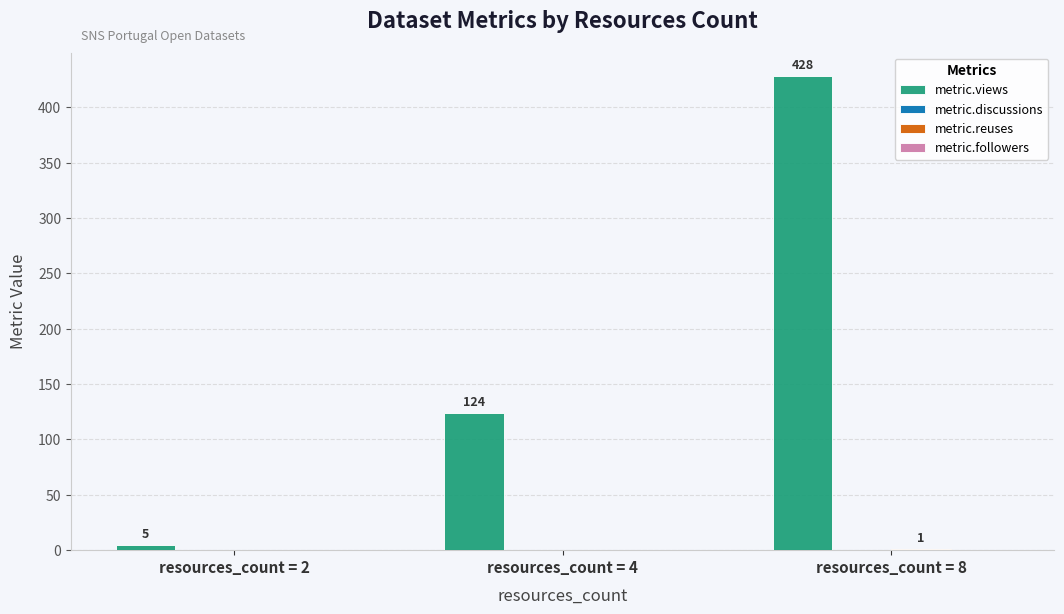

Where is metric.views nearest to the value 216?

resources_count = 4